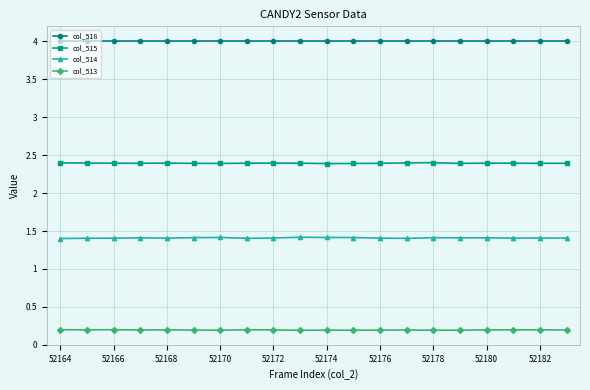

What is the minimum value for col_515?

2.4